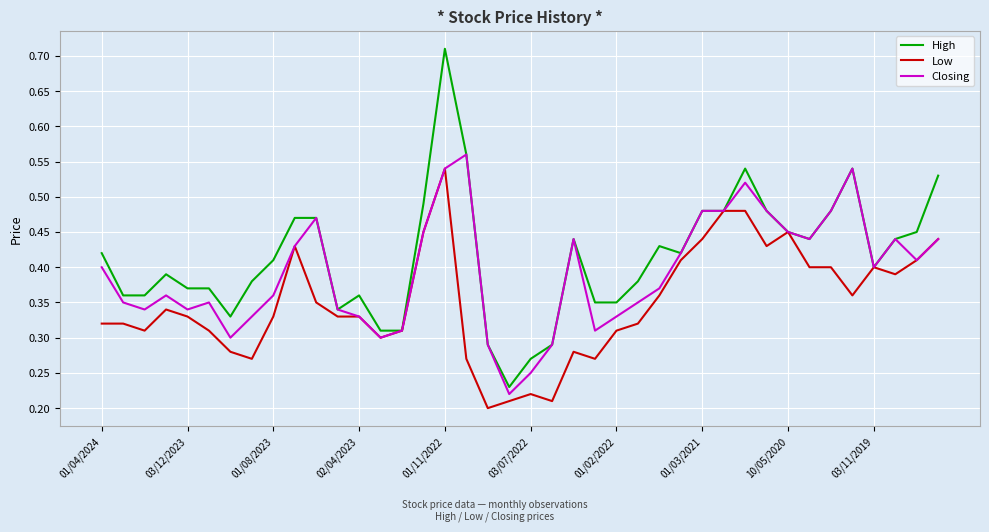

List the series in order of their overall mean, lowest first.

Low, Closing, High